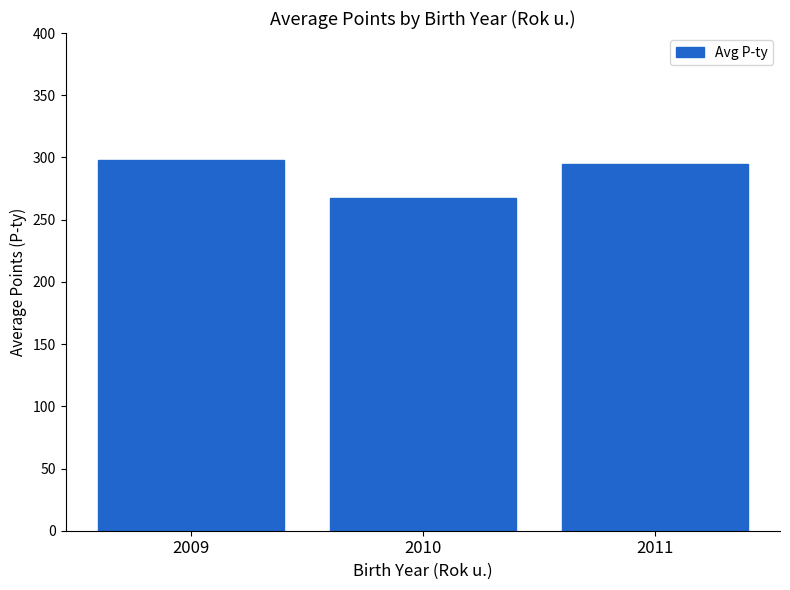

The chart shows a value of 298.1 at 2009. True or false?

True